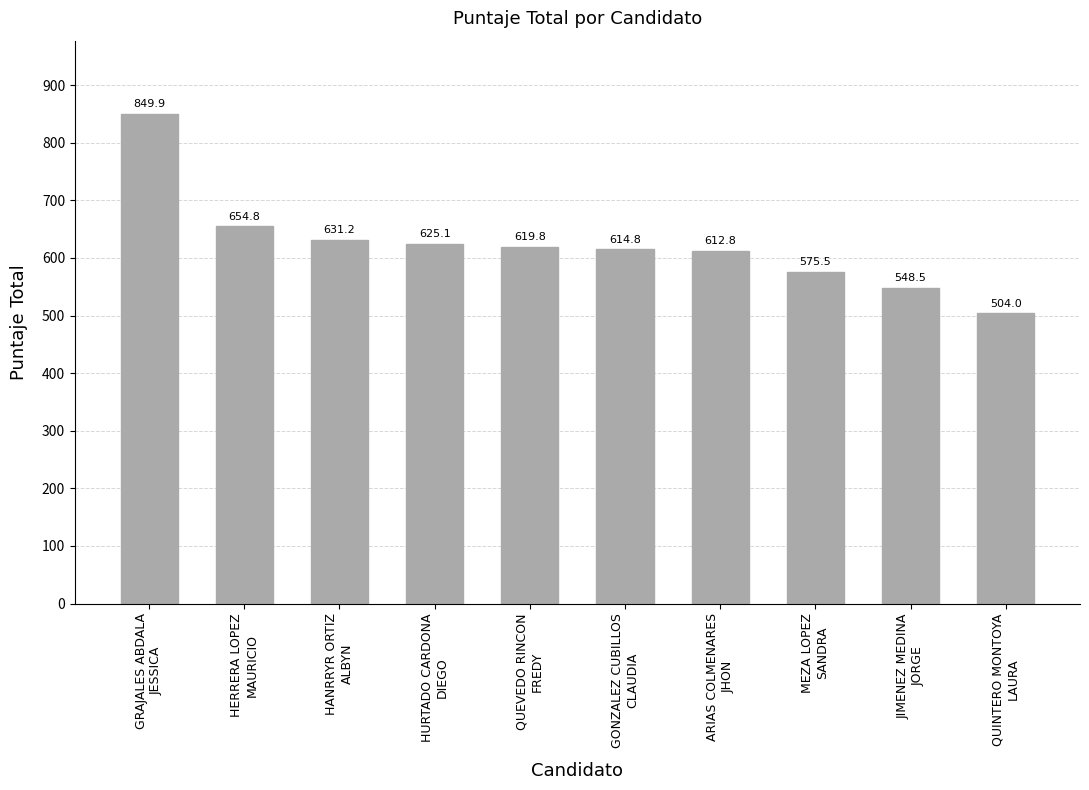

List the labels in order of value, largest first.

GRAJALES ABDALA
JESSICA, HERRERA LOPEZ
MAURICIO, HANRRYR ORTIZ
ALBYN, HURTADO CARDONA
DIEGO, QUEVEDO RINCON
FREDY, GONZALEZ CUBILLOS
CLAUDIA, ARIAS COLMENARES
JHON, MEZA LOPEZ
SANDRA, JIMENEZ MEDINA
JORGE, QUINTERO MONTOYA
LAURA